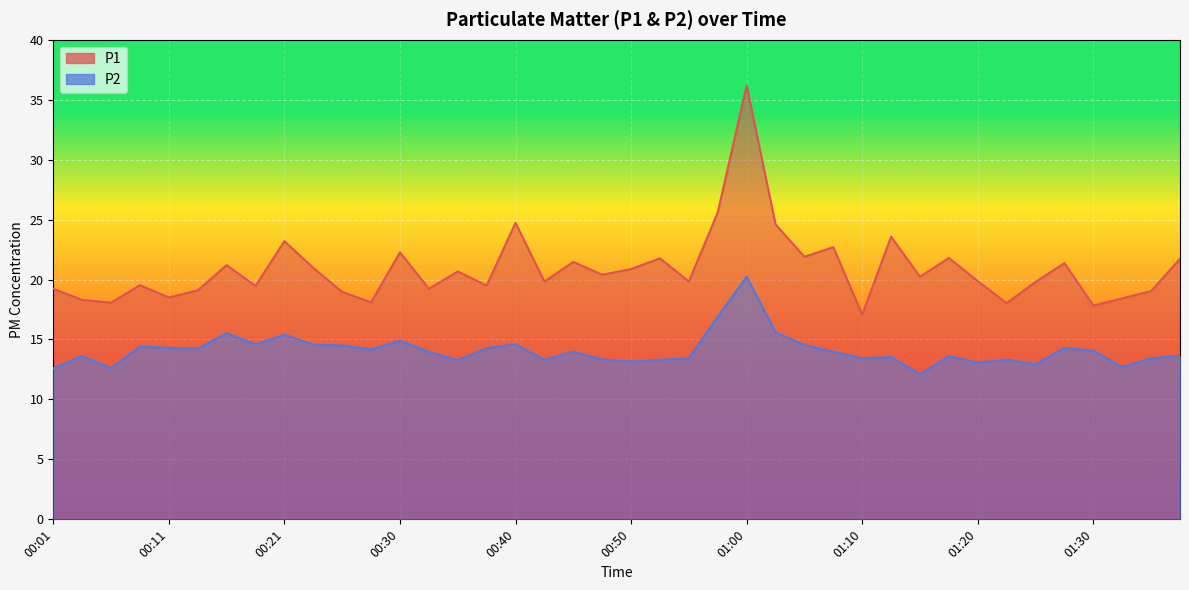

At which label does P1 first exceed 20?

00:16